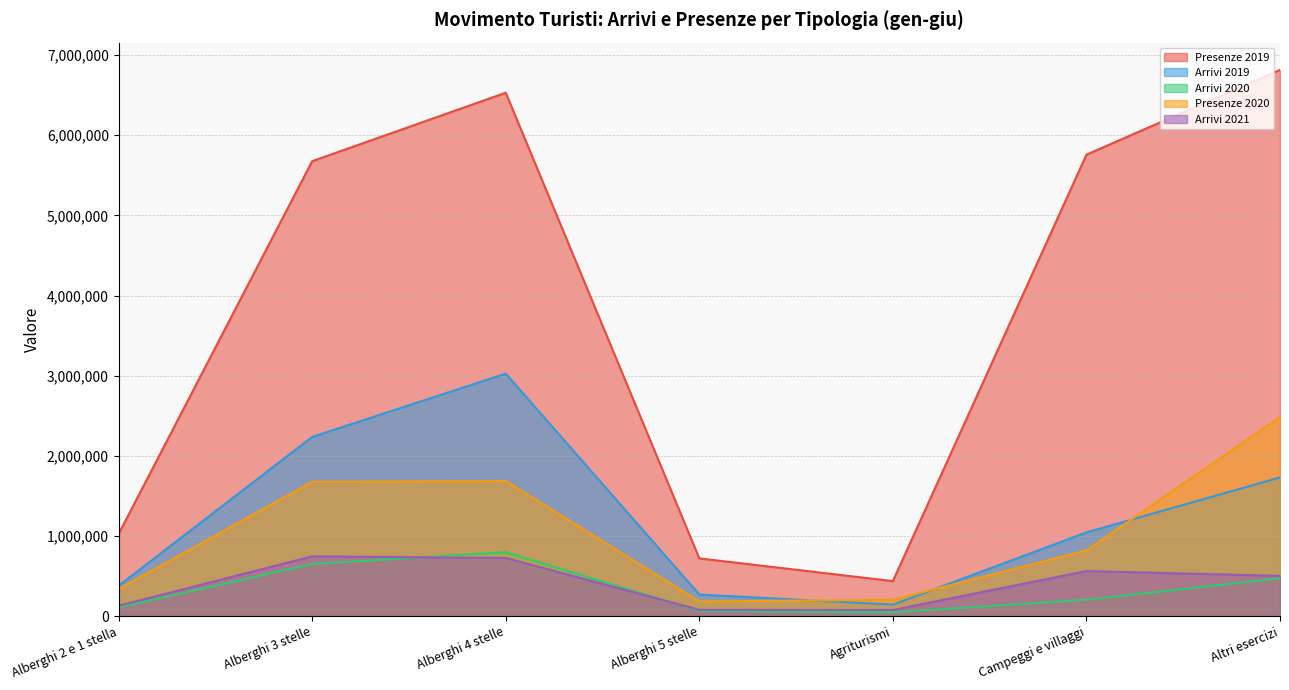

Where does the Arrivi 2019 series first go above 1044086?

Alberghi 3 stelle